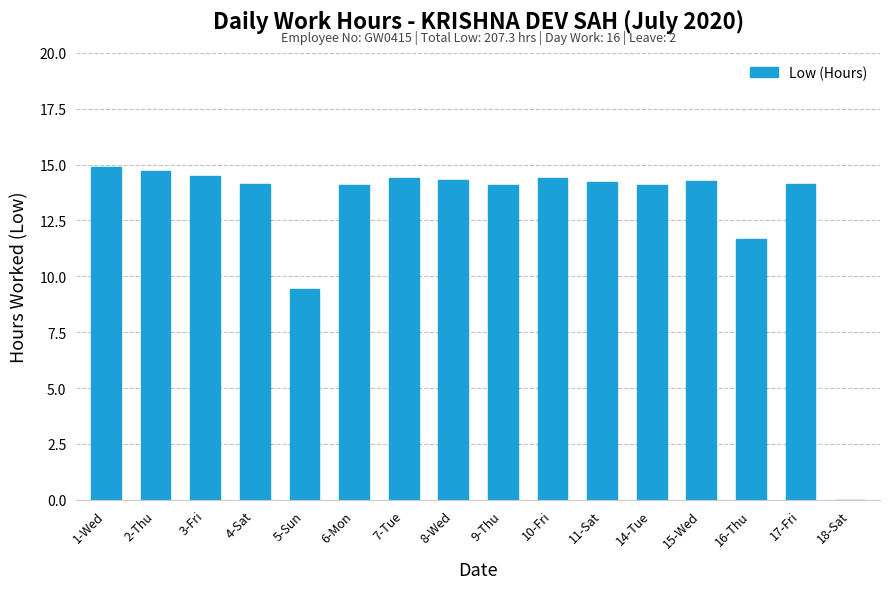

The chart shows a value of 3.1 at 6-Mon. True or false?

False